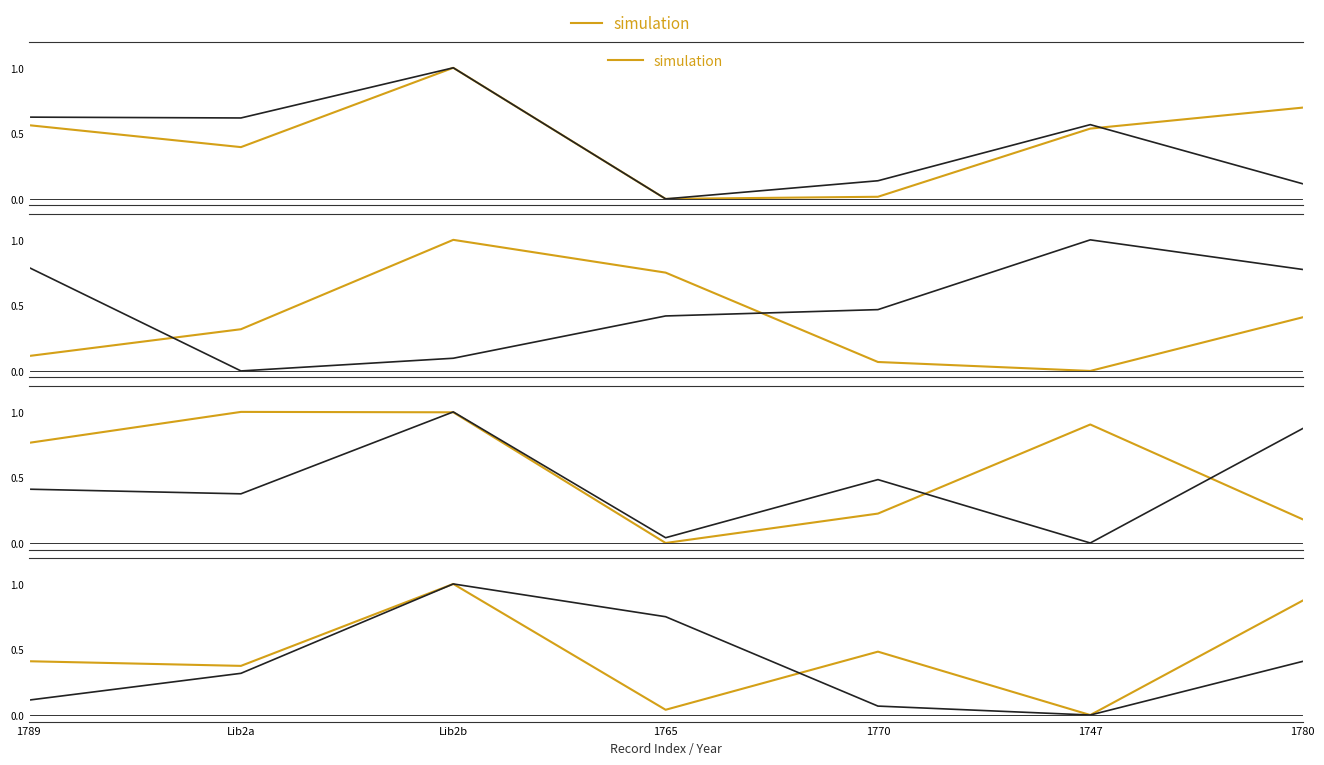

Where is the first local minimum for Borrower 1 totalborrowings?

Lib2a